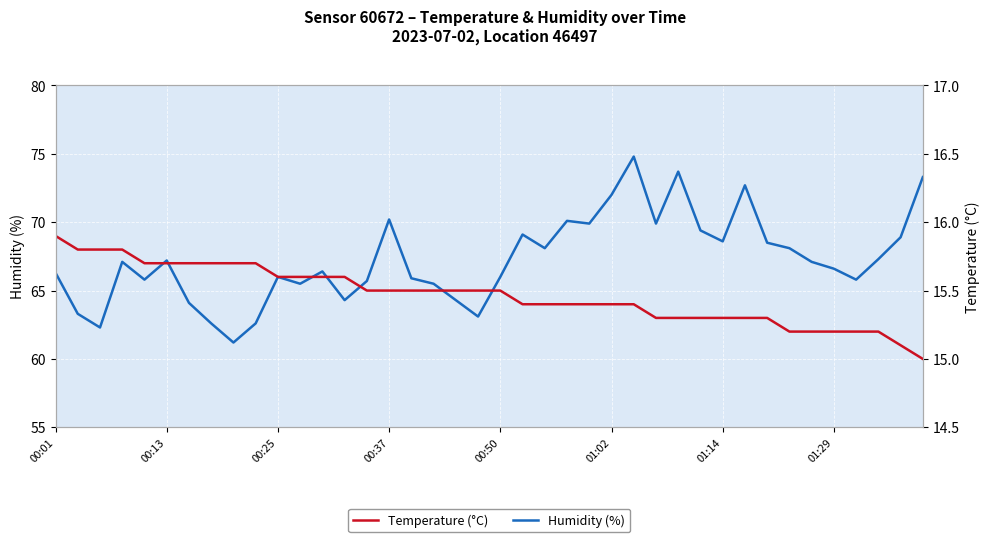

Reading right to left, transcribe all the data shown in this chart.

Humidity (%): 73.3	68.9	67.3	65.8	66.6	67.1	68.1	68.5	72.7	68.6	69.4	73.7	69.9	74.8	72.0	69.9	70.1	68.1	69.1	66.0	63.1	64.3	65.5	65.9	70.2	65.7	64.3	66.4	65.5	66.0	62.6	61.2	62.6	64.1	67.2	65.8	67.1	62.3	63.3	66.3
Temperature (°C): 15.0	15.1	15.2	15.2	15.2	15.2	15.2	15.3	15.3	15.3	15.3	15.3	15.3	15.4	15.4	15.4	15.4	15.4	15.4	15.5	15.5	15.5	15.5	15.5	15.5	15.5	15.6	15.6	15.6	15.6	15.7	15.7	15.7	15.7	15.7	15.7	15.8	15.8	15.8	15.9